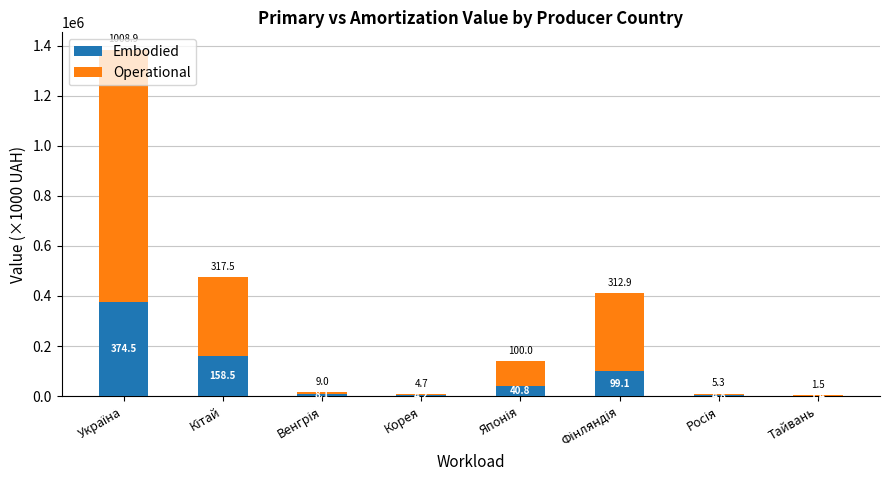

Are the bars grouped side by side (vs. stacked)?

No